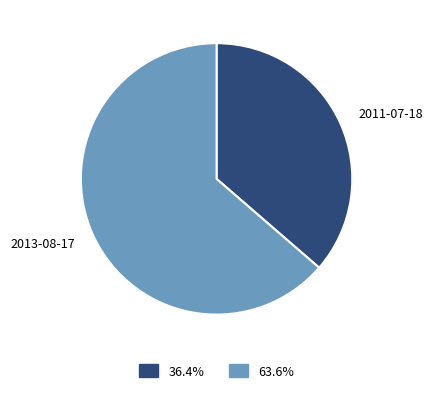

Which category accounts for the majority?

2013-08-17